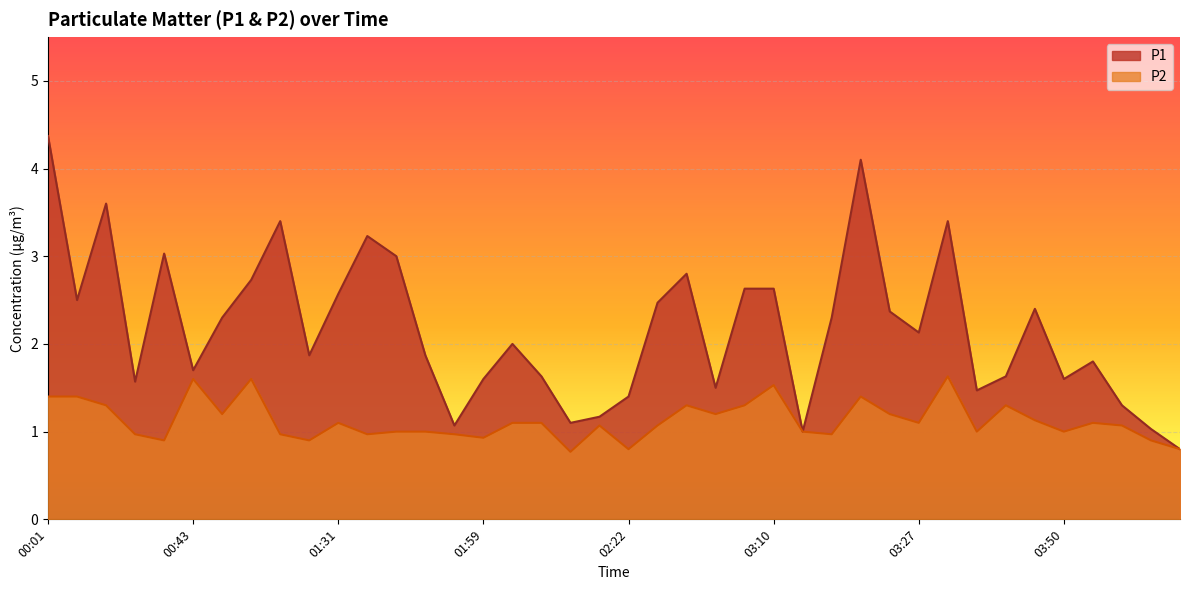

List the series in order of their peak value, highest first.

P1, P2